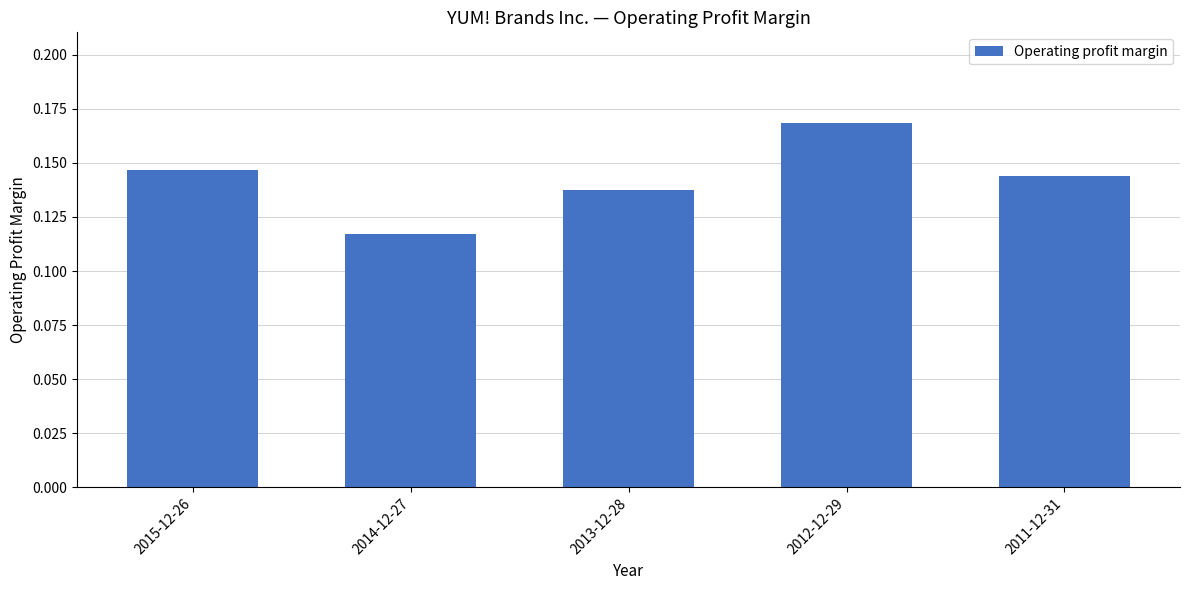

The chart shows a value of 0.2 at 2014-12-27. True or false?

False